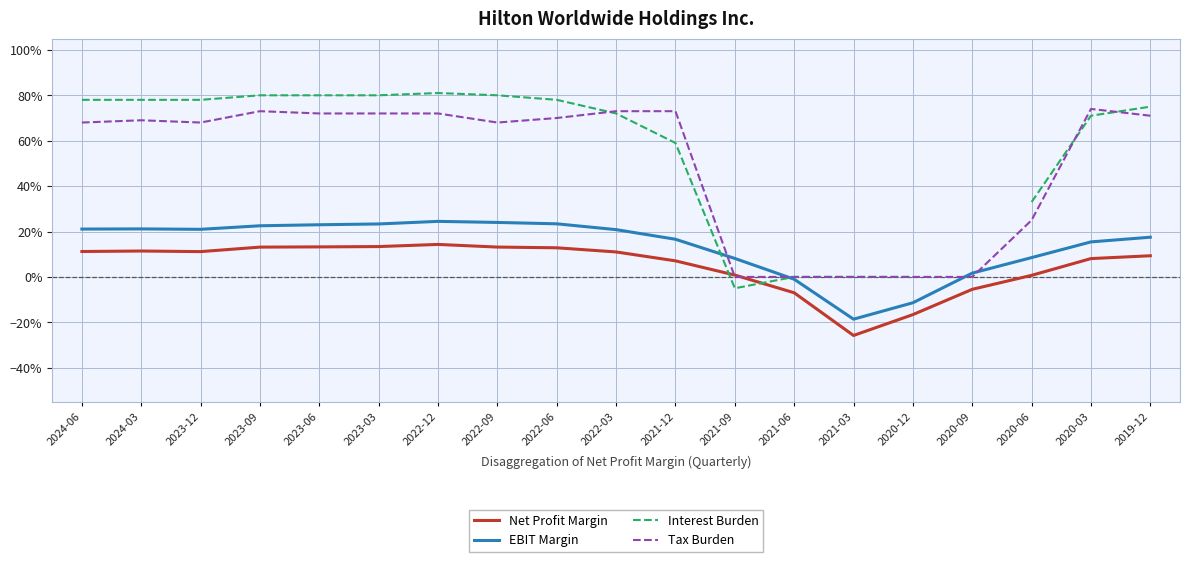

What is the difference between the maximum and minimum values in the Net Profit Margin series?

0.4